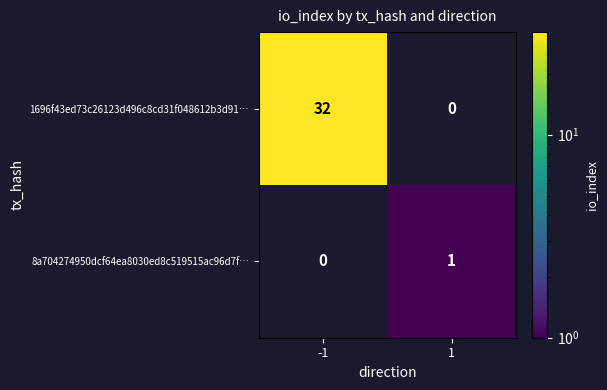

The value of 1696f43ed73c26123d496c8cd31f048612b3d91… at -1 is 32. True or false?

True